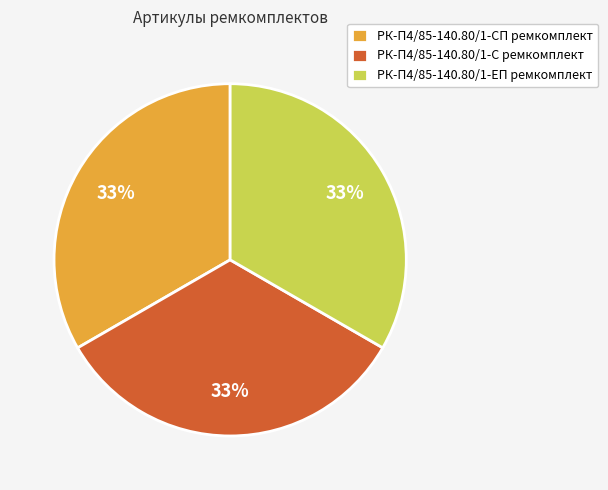

Does РК-П4/85-140.80/1-С ремкомплект account for over 50% of the chart?

No